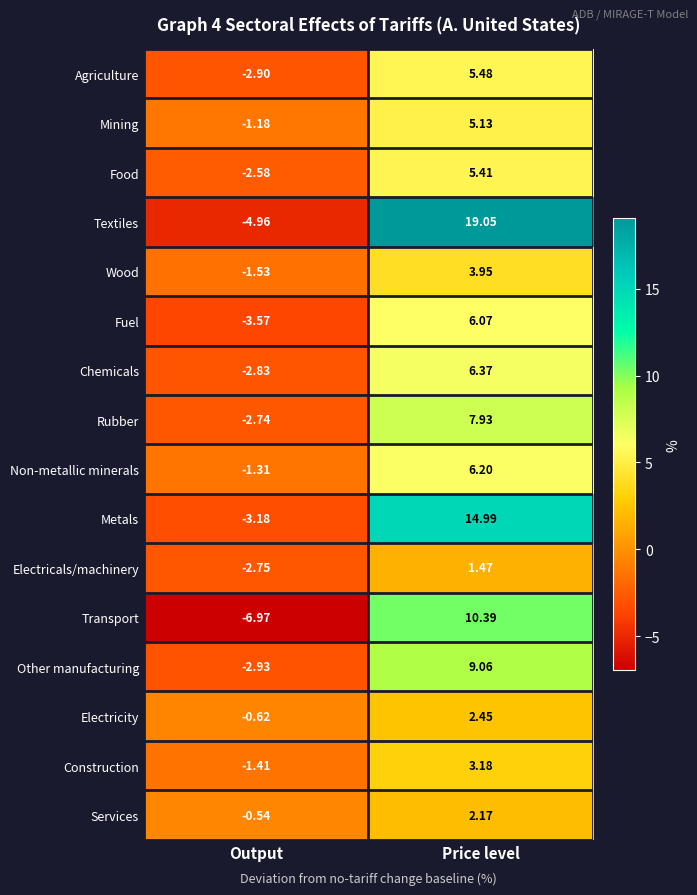

Which series changed the most between Output and Price level?

Textiles